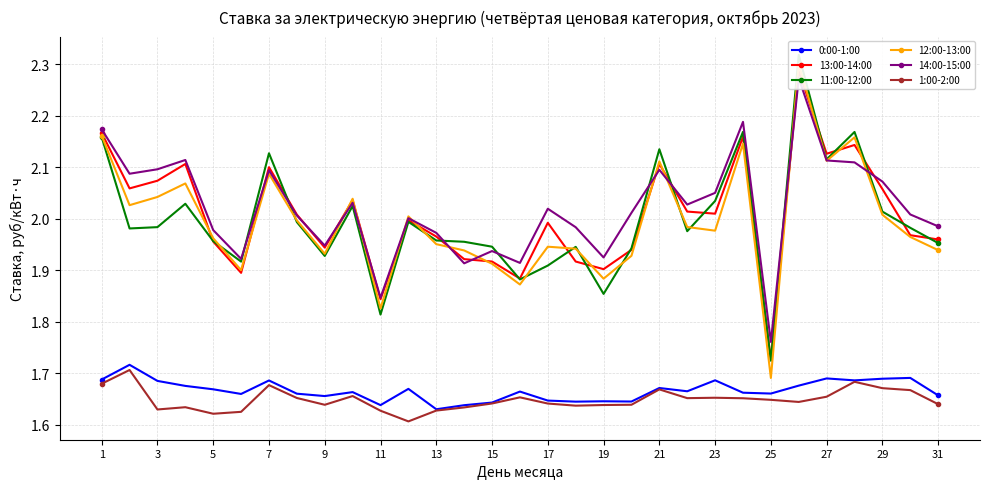

The 0:00-1:00 series shows 1.0 at 17. True or false?

False